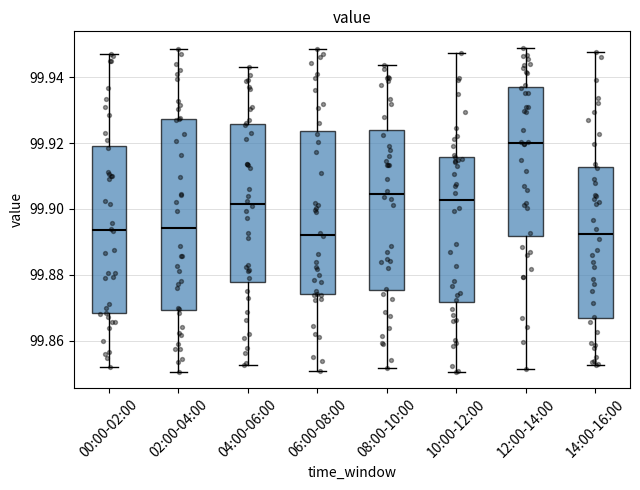

Which box is the tallest, from its lower edge to its upper edge?

02:00-04:00